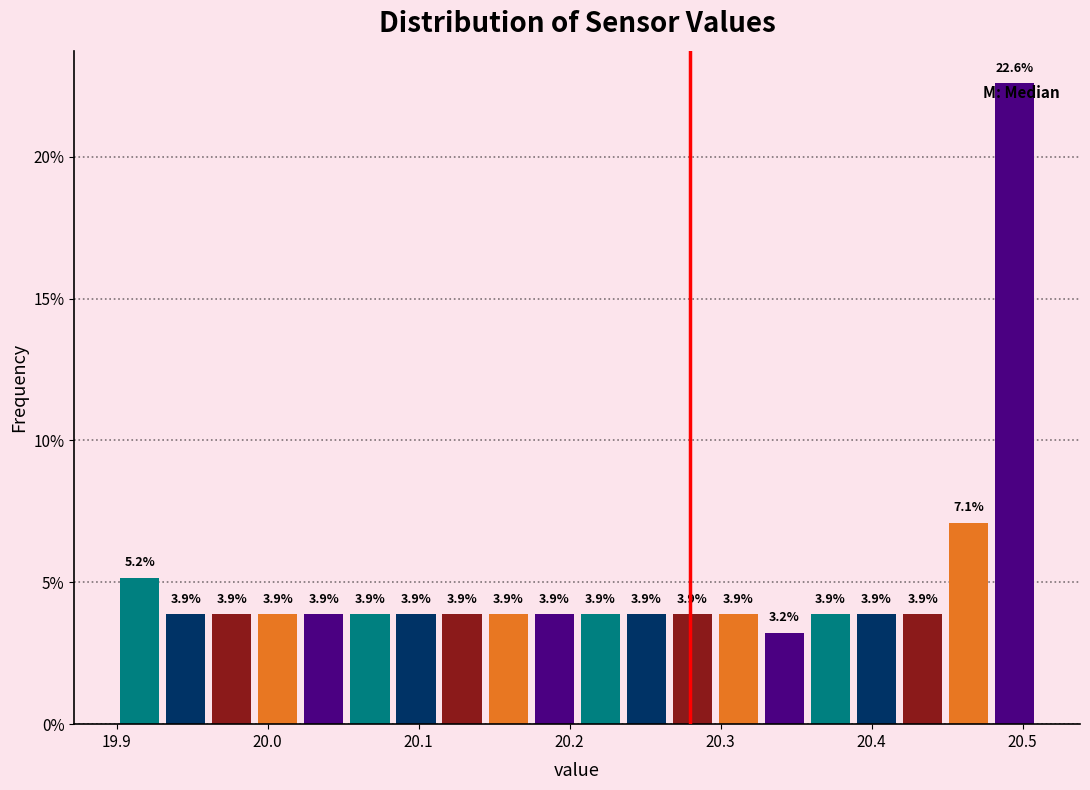

Around what value on the x-axis is the tallest bar? Give the approximate position of its centre, as read against the axis.

20.49